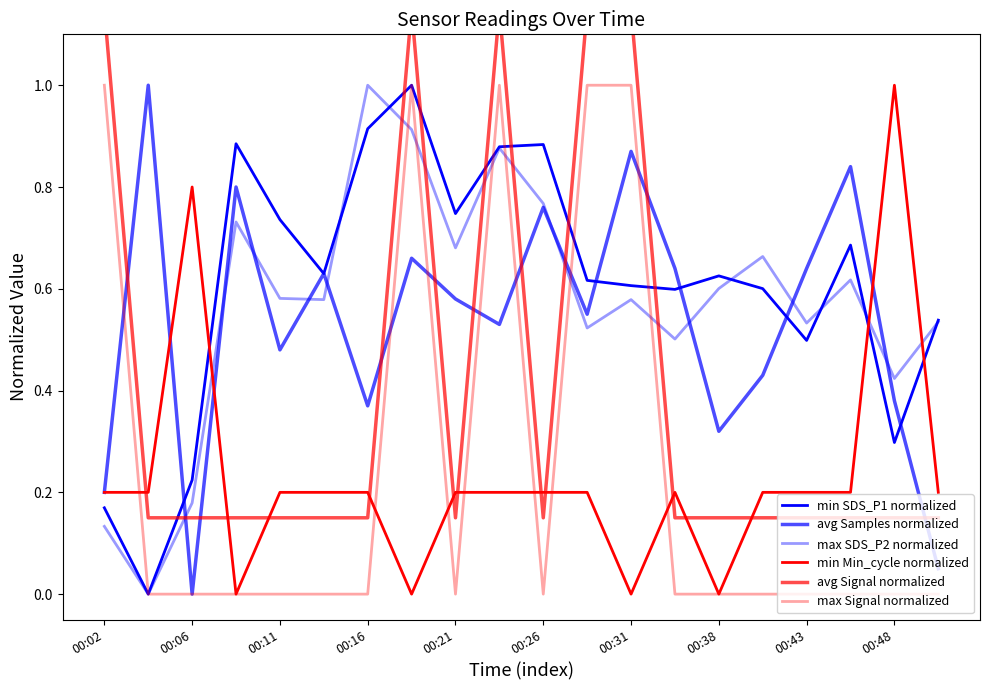

Which label corresponds to the smallest value in the chart?

00:06